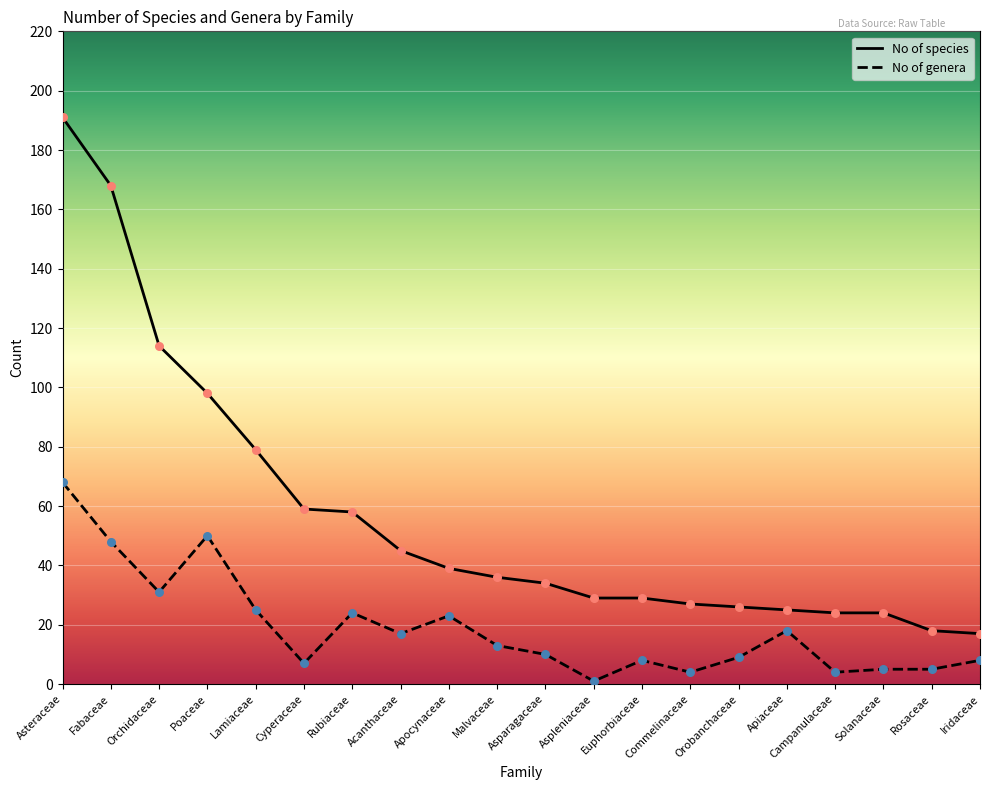

Between Malvaceae and Campanulaceae, which series saw the biggest shift?

No of species